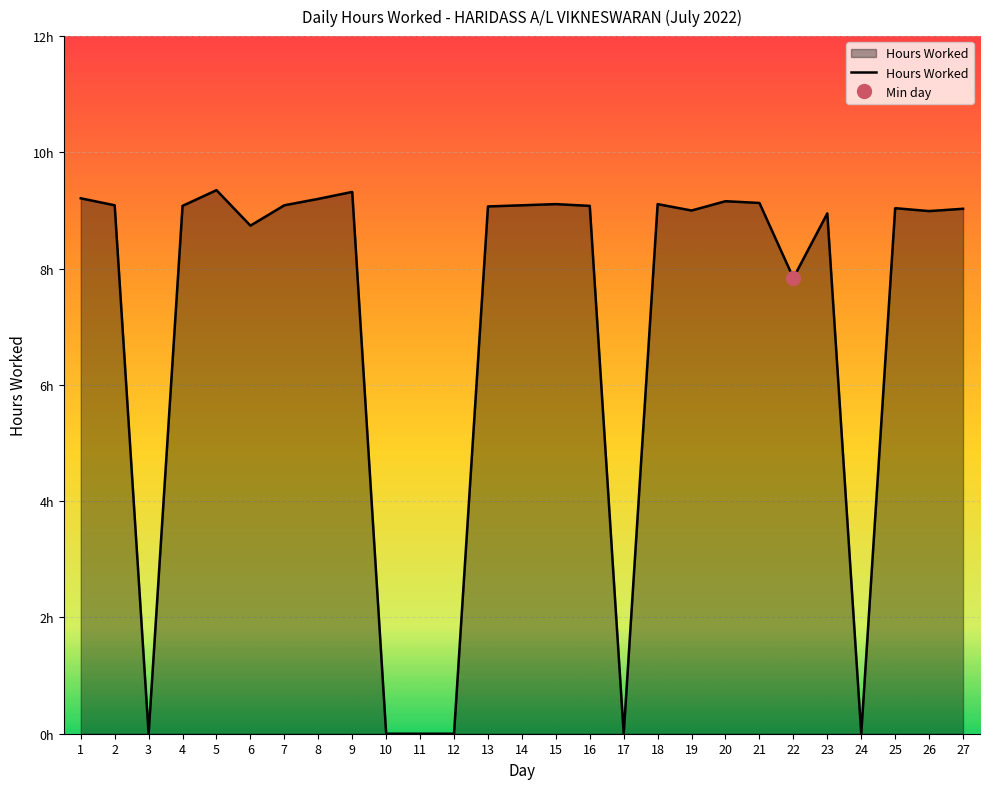

Is it true that the value at 26 is 9.0?

True